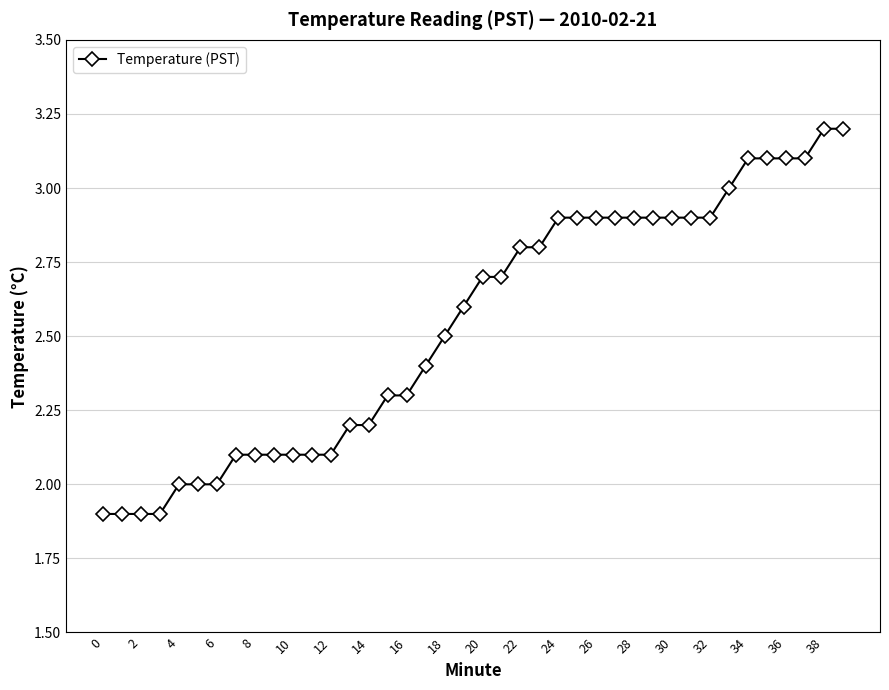

What is the value of the 13th point from the left?

2.1